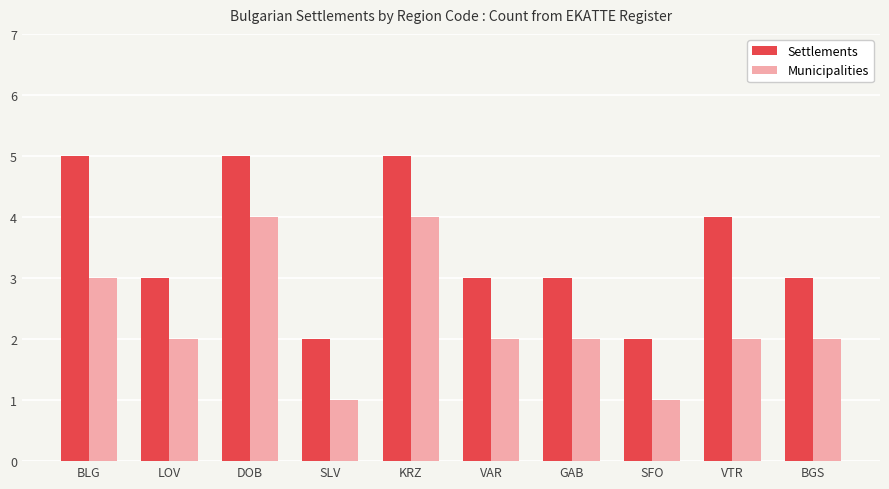

The value of Settlements at DOB is 5. True or false?

True